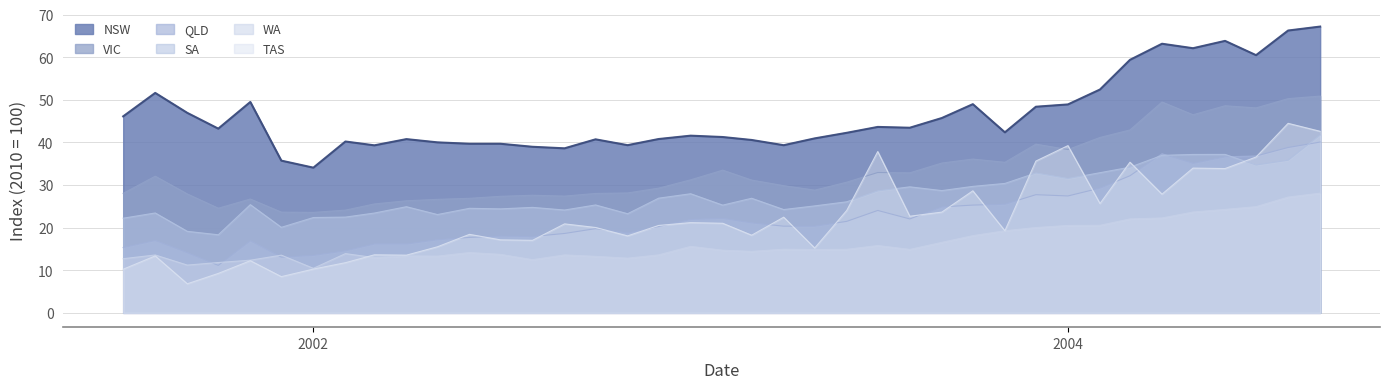

What is the maximum value shown in the chart?

67.2